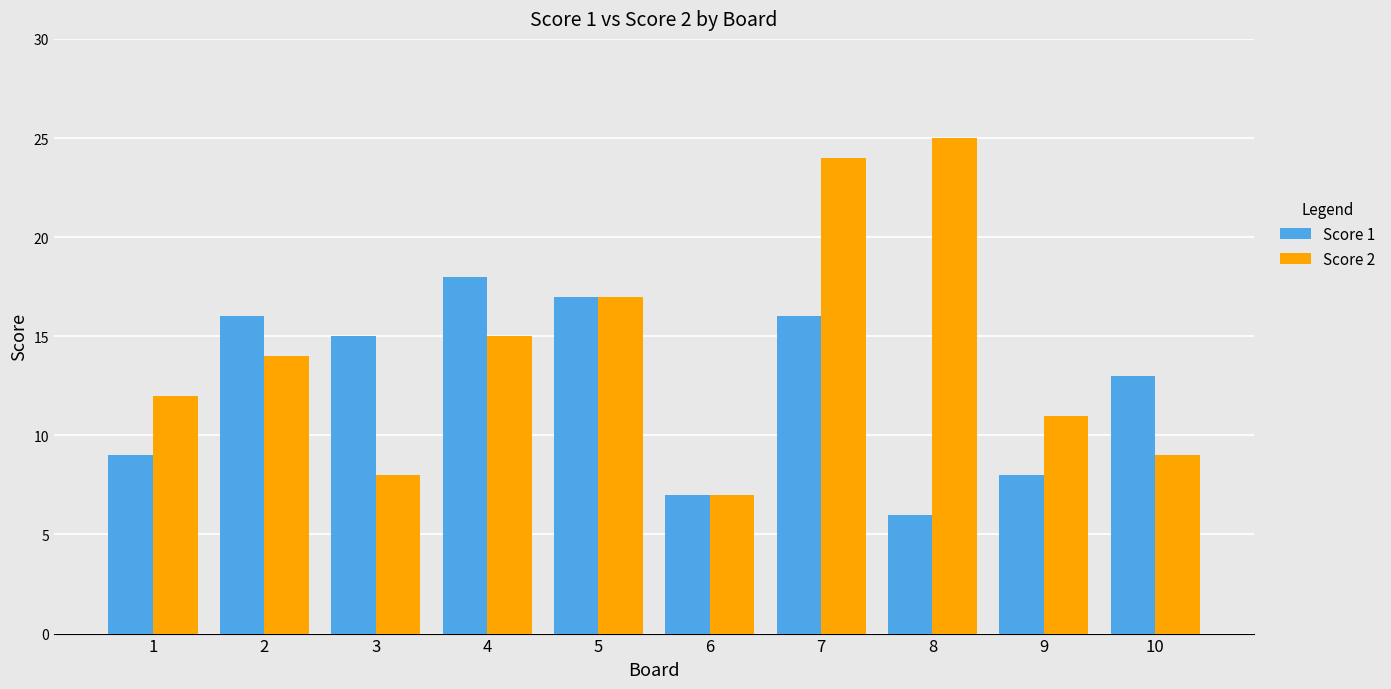

What is the sum of the Score 1 values at 7 and 8?

22